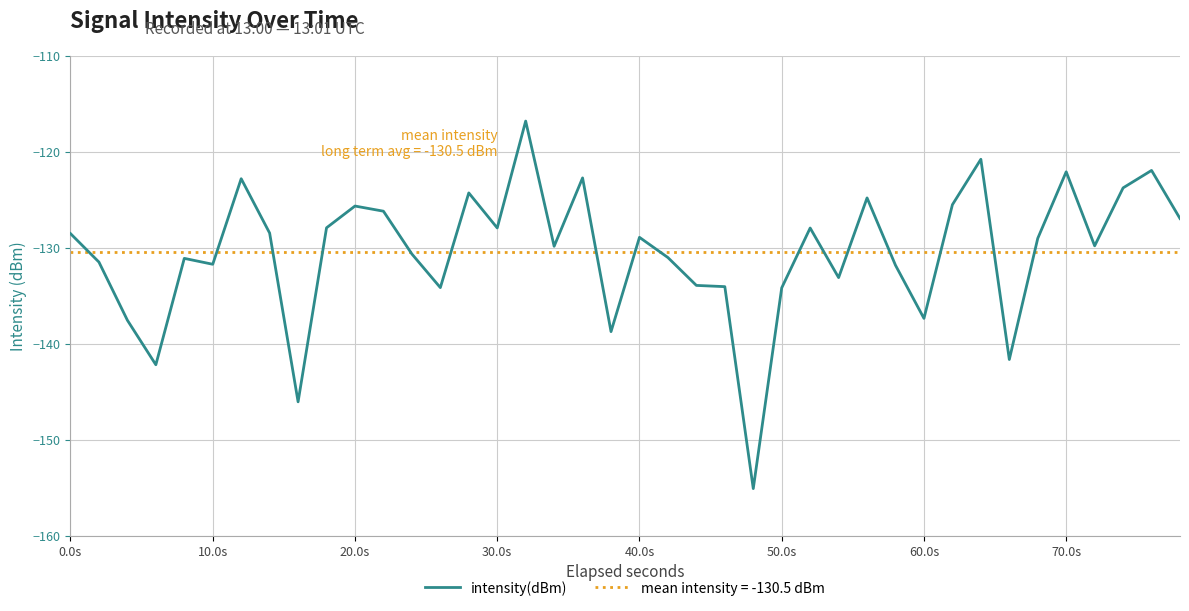

True or false: intensity(dBm) has a value of -41.7 at 50.0s.

False